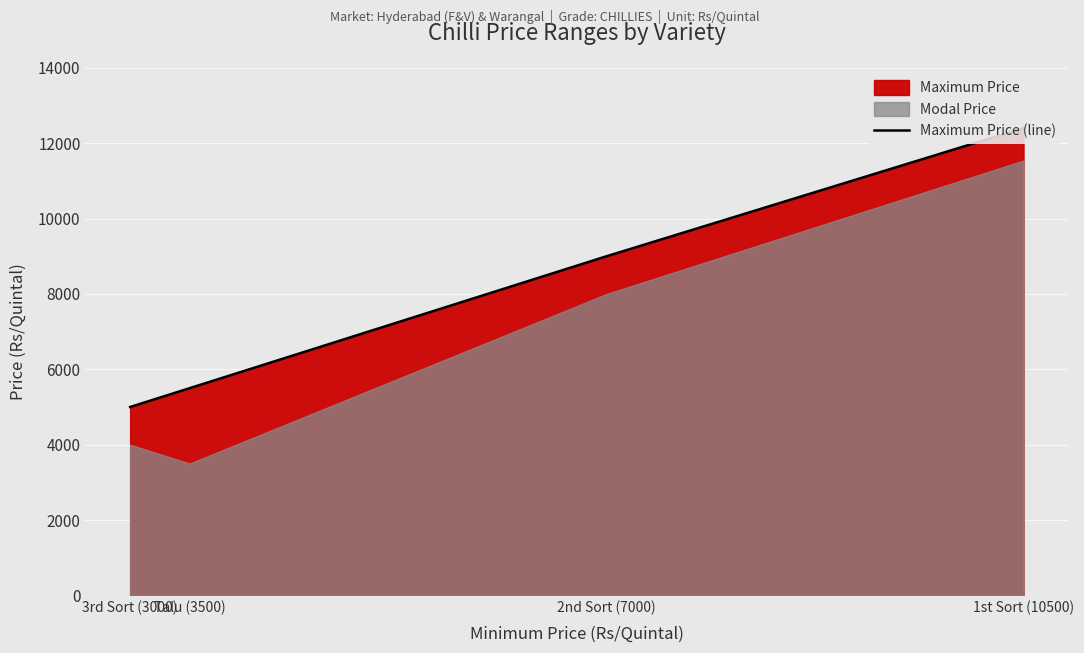

How many lines are shown in the chart?

1